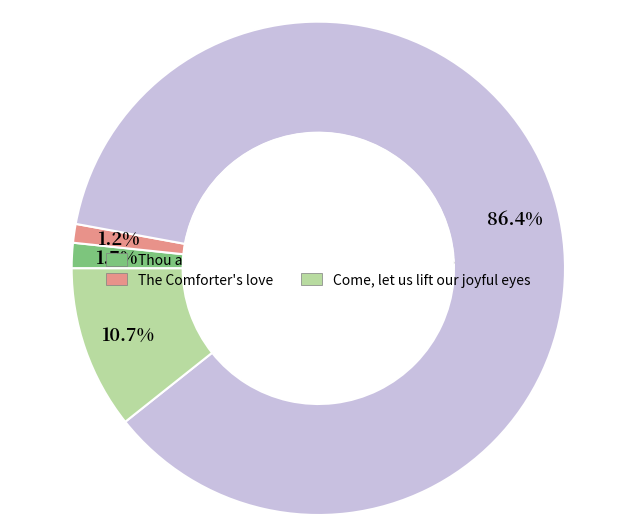

Which slice is the largest?

The Name of Jesus